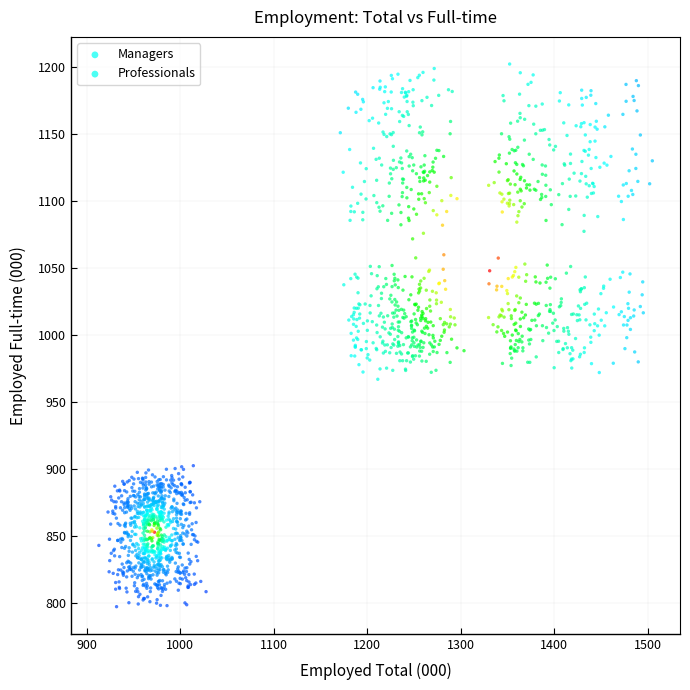

Which series has the widest spread of Y values?

Professionals